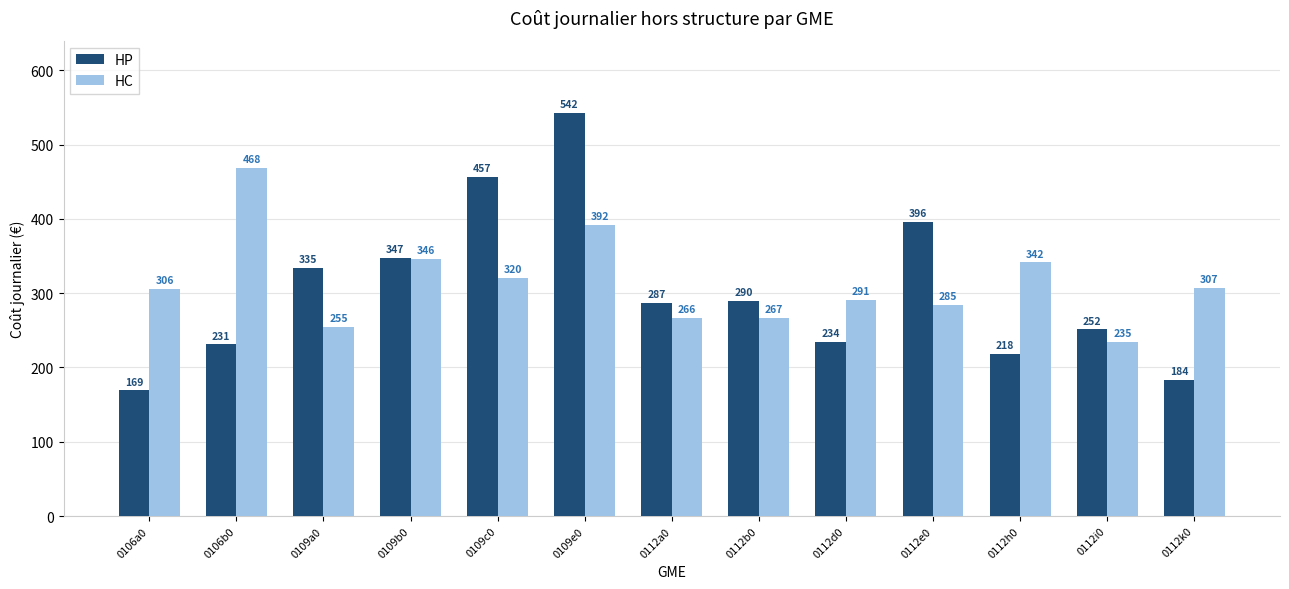

Are the bars grouped side by side (vs. stacked)?

Yes